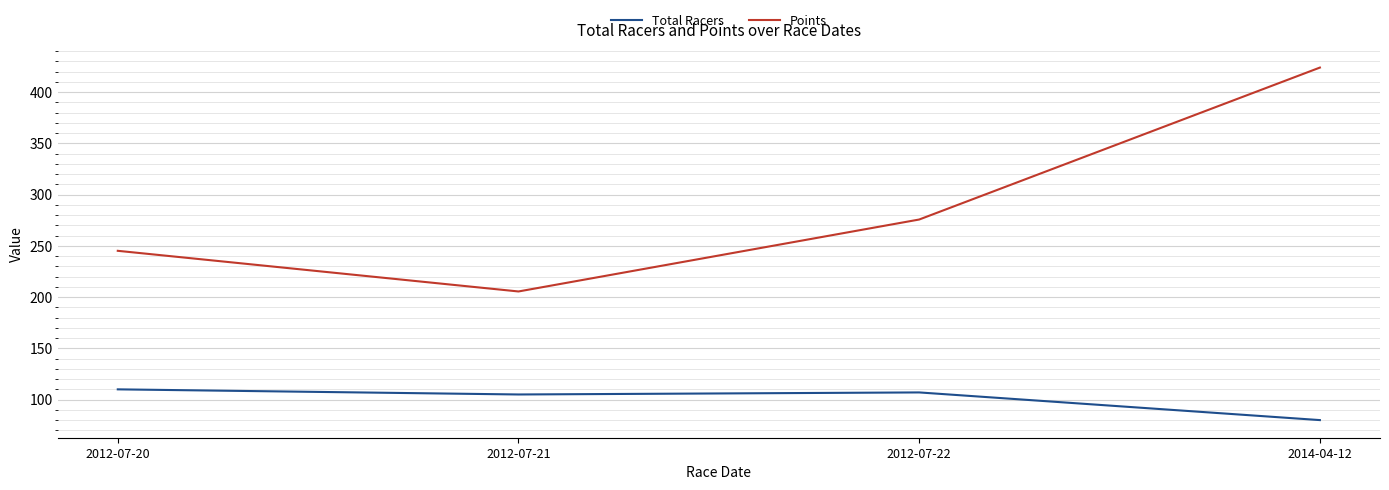

What value does the Total Racers series have at 2012-07-22?

107.0